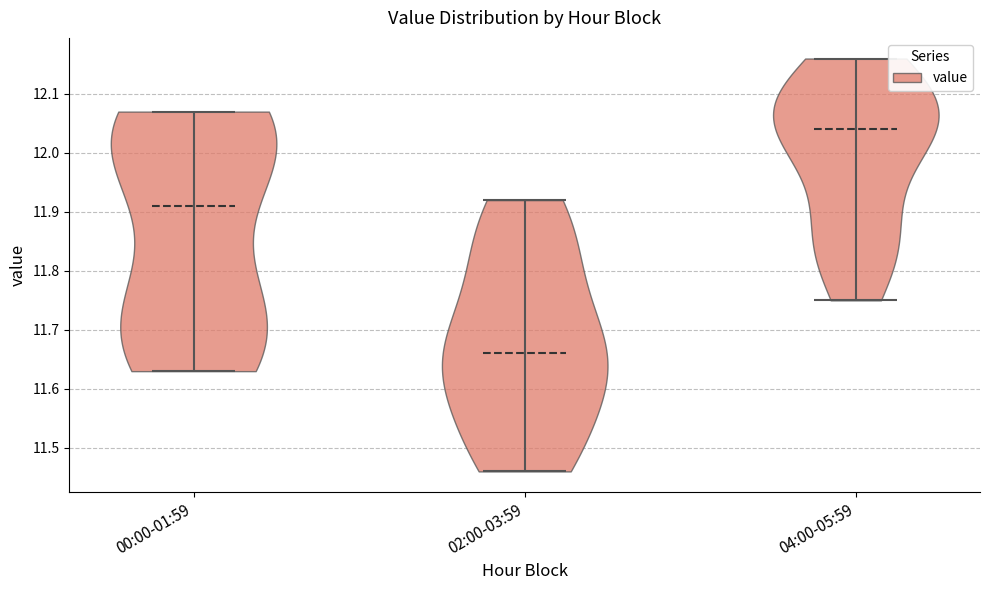

What is the lowest point the violin for 02:00-03:59 reaches on the y-axis? The values are not printed on the chart, so give them approximately, as read against the axis.

11.46